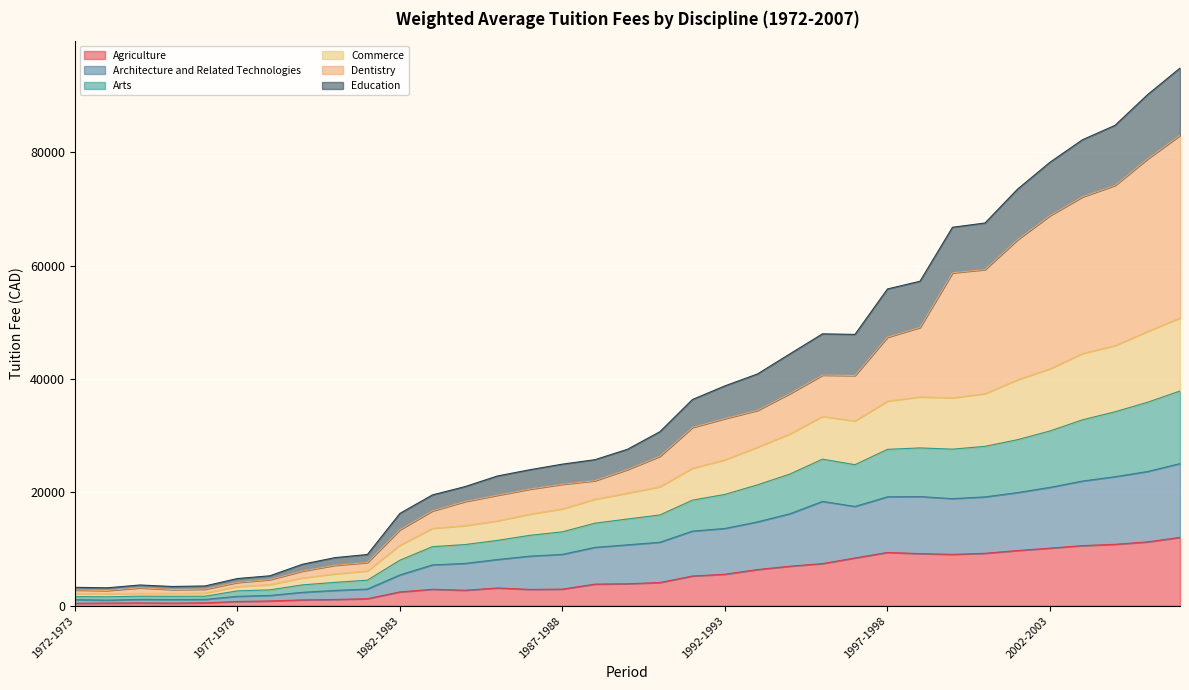

Which label corresponds to the smallest value in the chart?

1972-1973